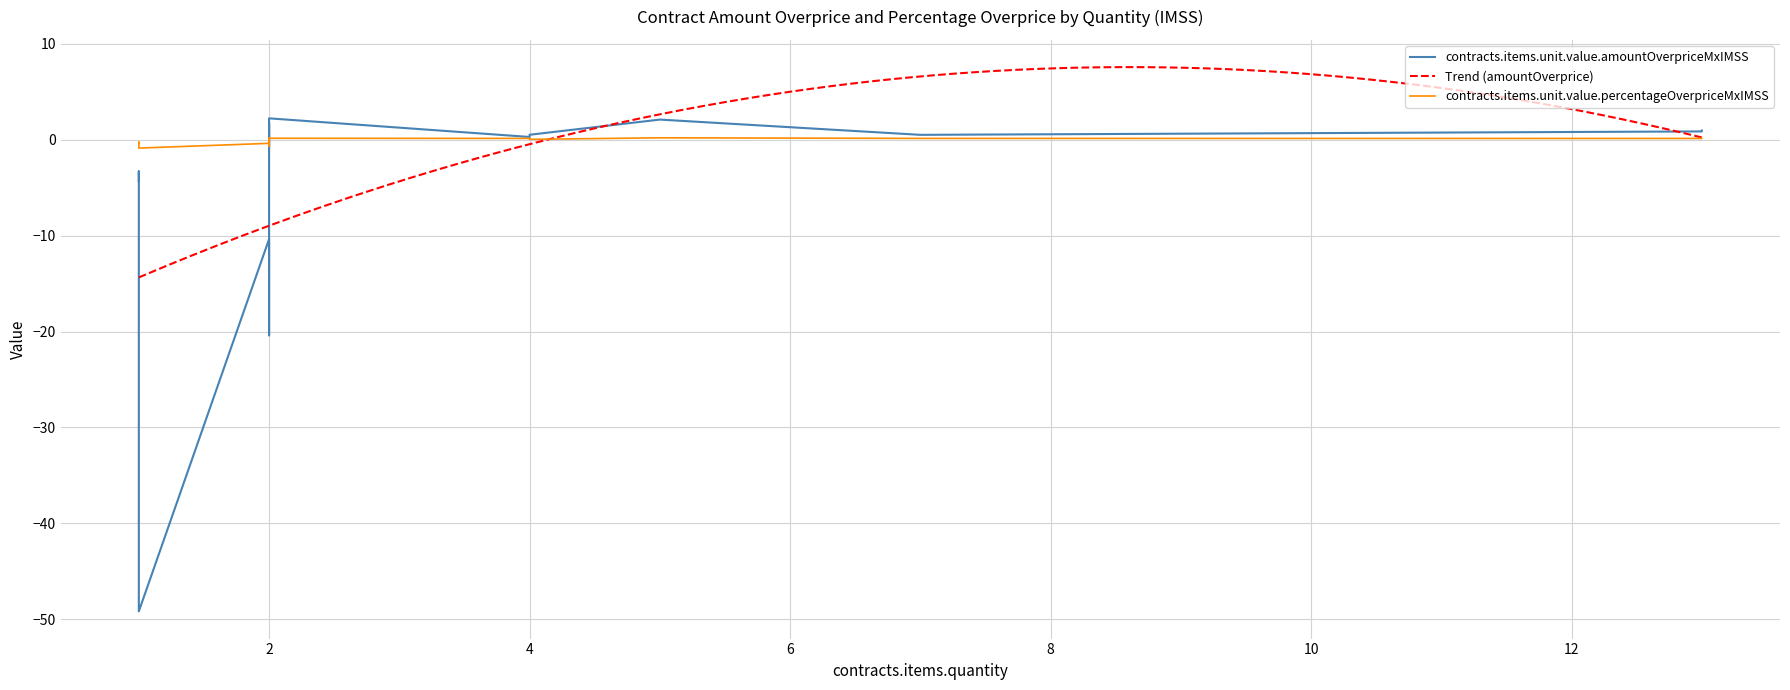

How many values in the contracts.items.unit.value.percentageOverpriceMxIMSS series exceed 0?

8